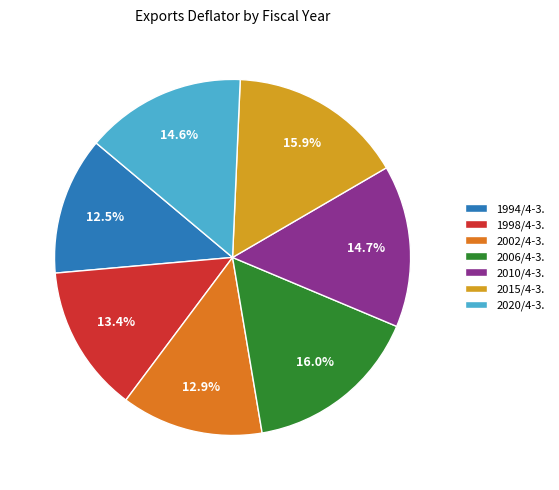

Between 2010/4-3. and 1994/4-3., which is larger?

2010/4-3.